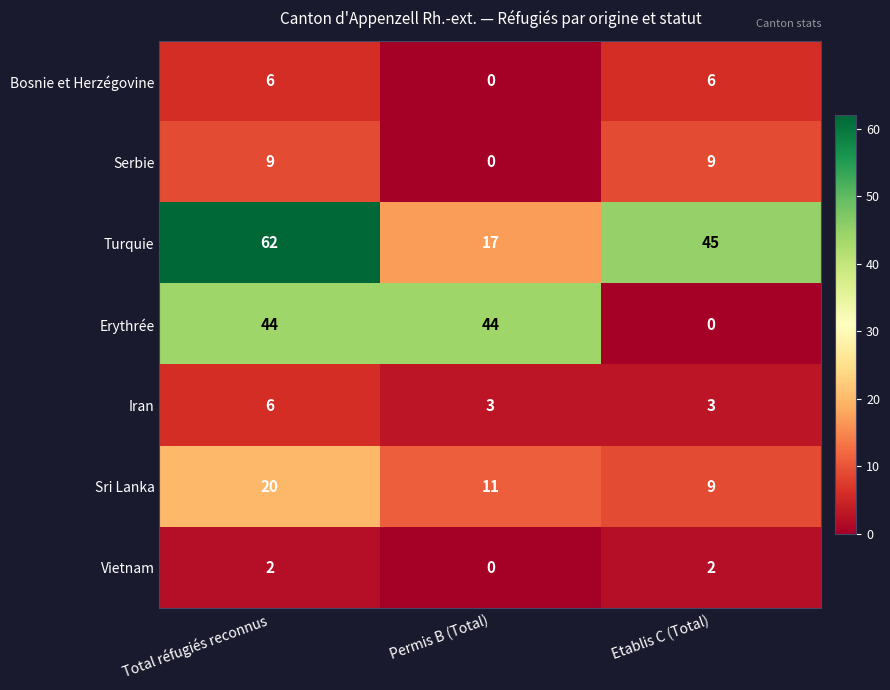

What is the total value across all series at Total réfugiés reconnus?

149